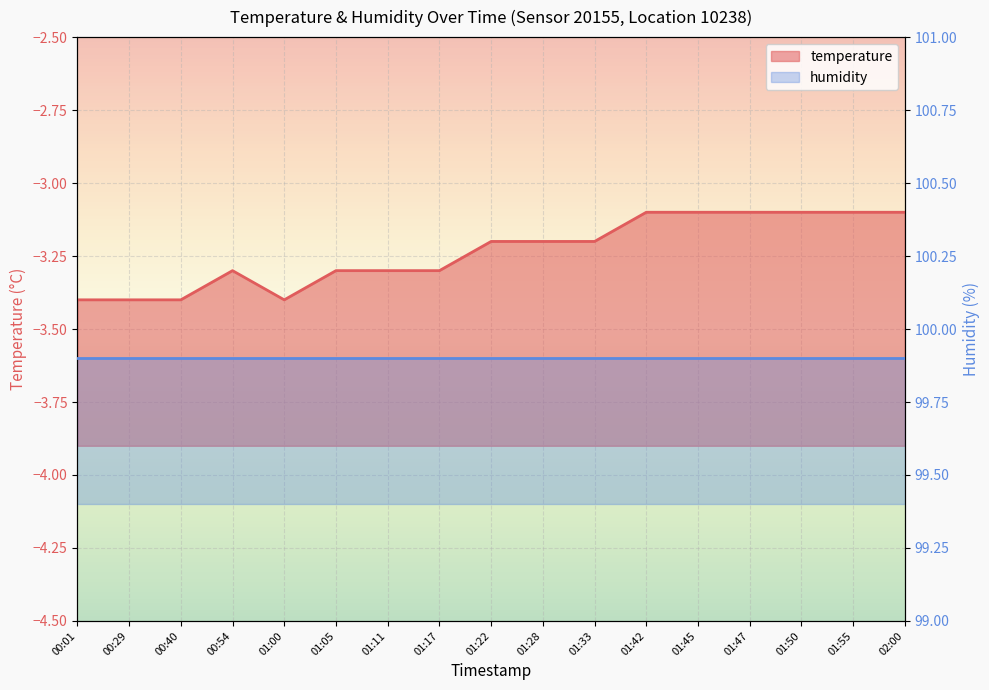

At which category does the chart reach its minimum across all series?

00:01